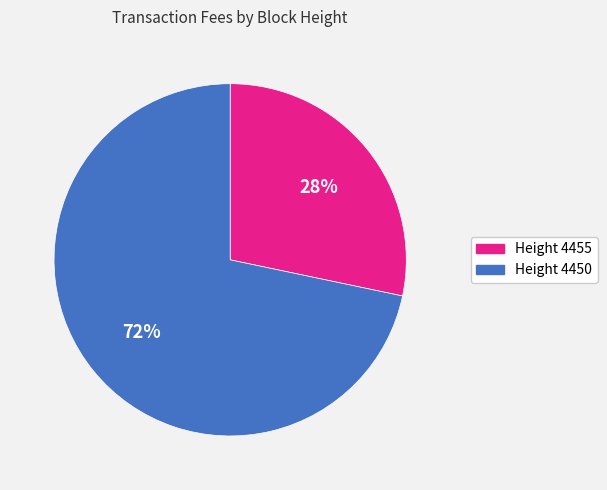

Which has a higher value, Height 4455 or Height 4450?

Height 4450